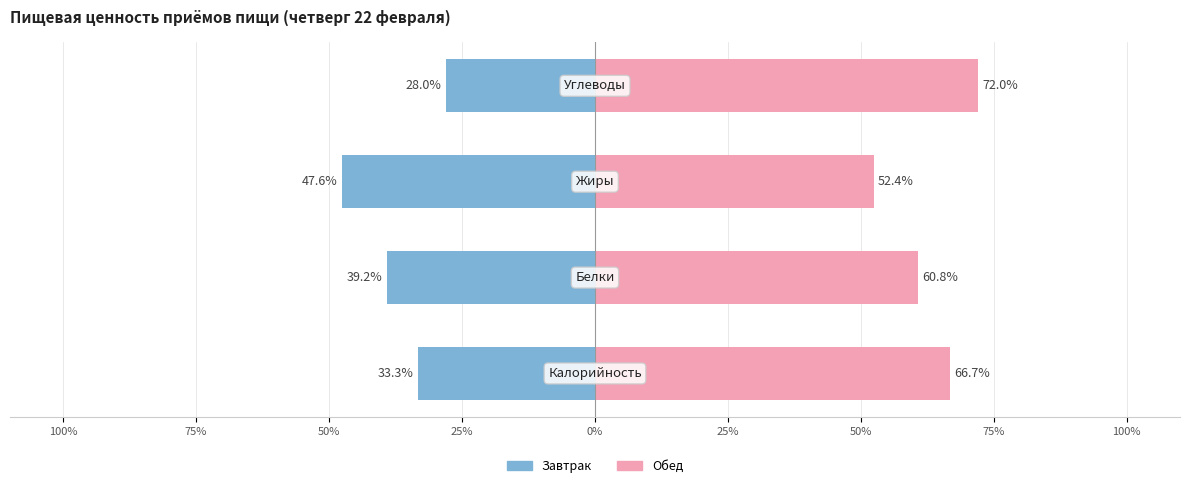

Between 100% and 75%, which series saw the biggest shift?

Завтрак